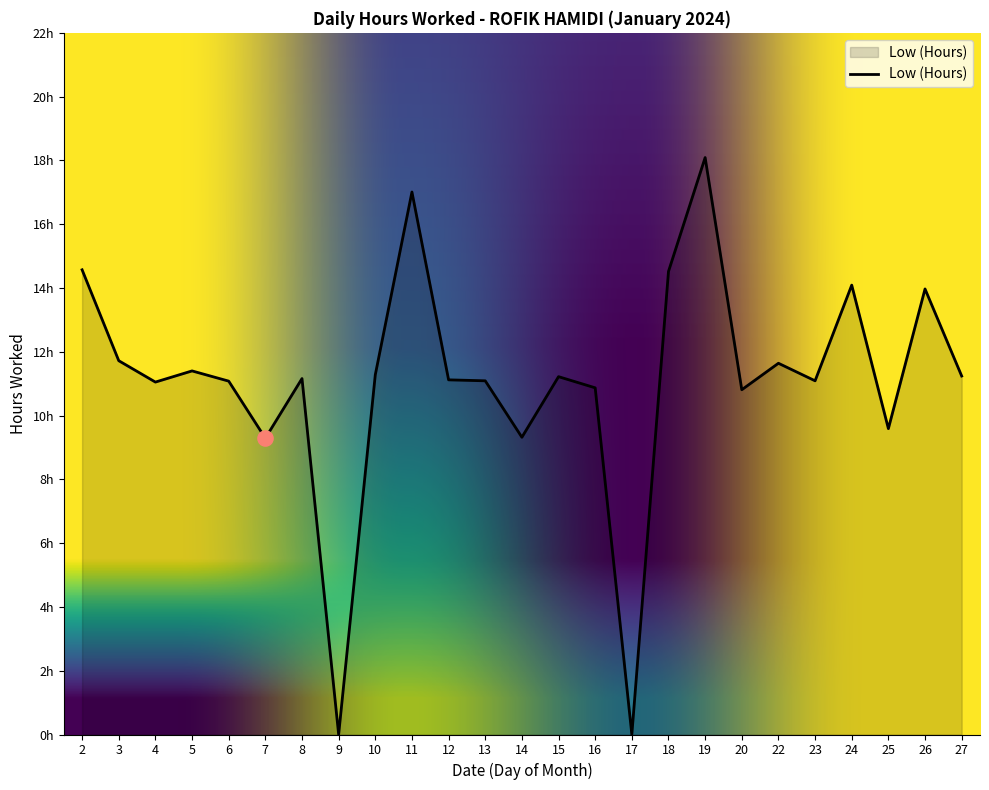

Does the chart have visible grid lines?

No